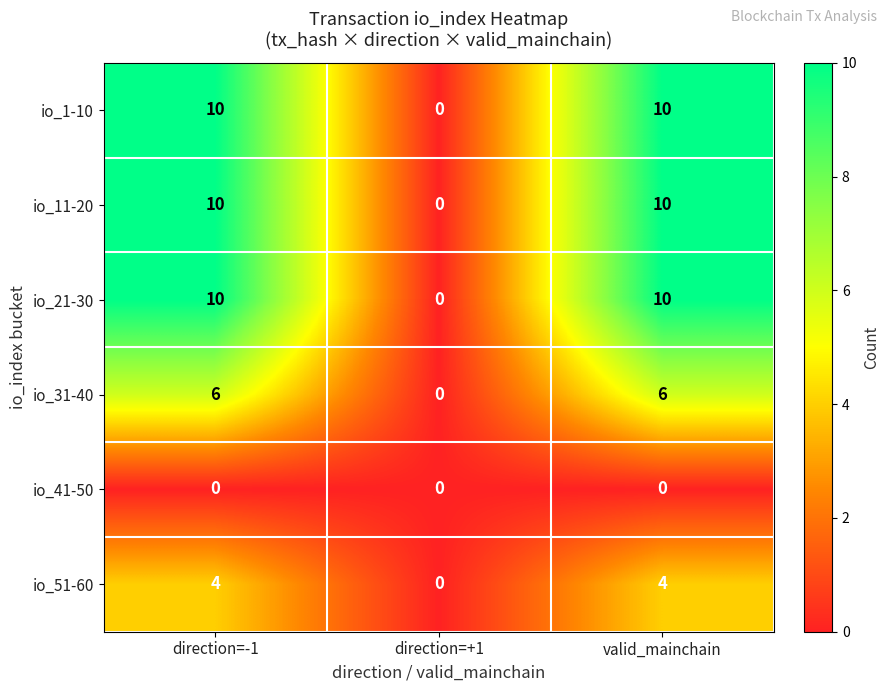

Reading right to left, transcribe all the data shown in this chart.

io_1-10: valid_mainchain=10	direction=+1=0	direction=-1=10
io_11-20: valid_mainchain=10	direction=+1=0	direction=-1=10
io_21-30: valid_mainchain=10	direction=+1=0	direction=-1=10
io_31-40: valid_mainchain=6	direction=+1=0	direction=-1=6
io_41-50: valid_mainchain=0	direction=+1=0	direction=-1=0
io_51-60: valid_mainchain=4	direction=+1=0	direction=-1=4